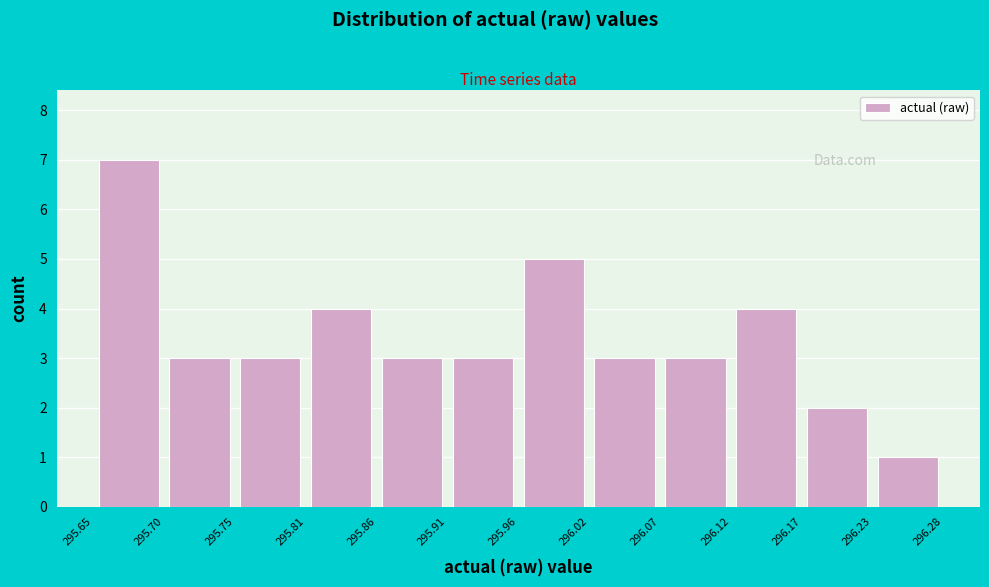

Reading left to right, transcribe this chart: for each bar, give the range it covers on the x-axis and its height. The values are not printed on the chart, so give them approximately, as read against the axis.

295.65 to 295.70: 7
295.70 to 295.75: 3
295.75 to 295.81: 3
295.81 to 295.86: 4
295.86 to 295.91: 3
295.91 to 295.96: 3
295.96 to 296.02: 5
296.02 to 296.07: 3
296.07 to 296.12: 3
296.12 to 296.17: 4
296.17 to 296.23: 2
296.23 to 296.28: 1